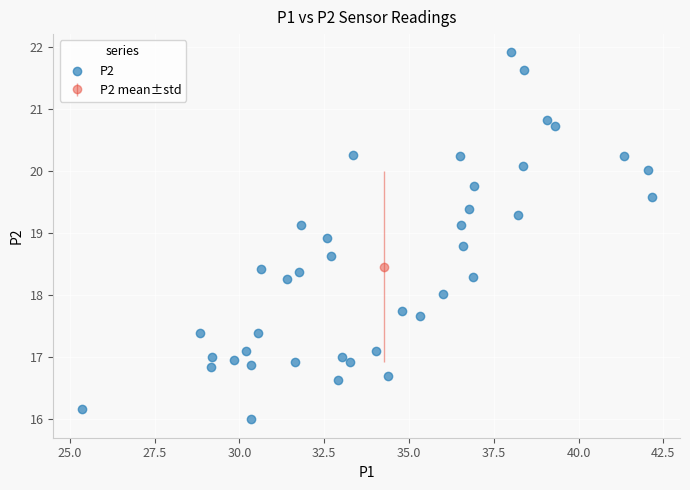

What is the range of X values (max minus min)?

16.8